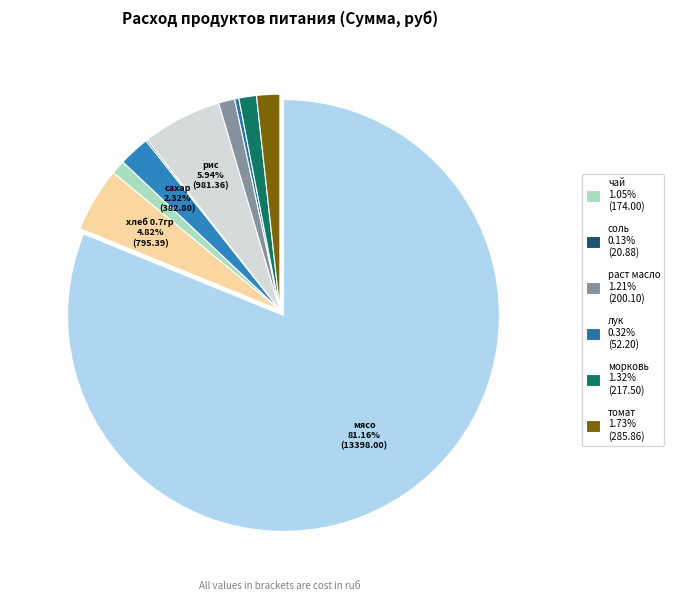

What is the smallest slice in the pie chart?

соль